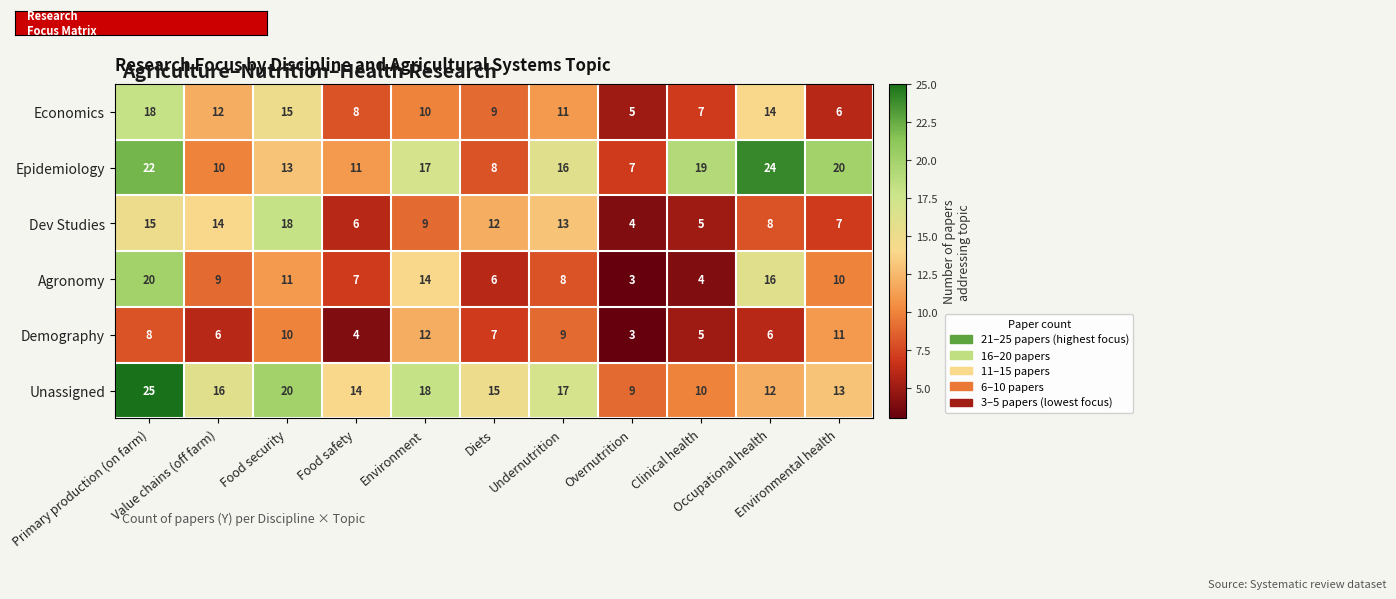

What is the difference between the second highest and second lowest values in the Unassigned series?

10